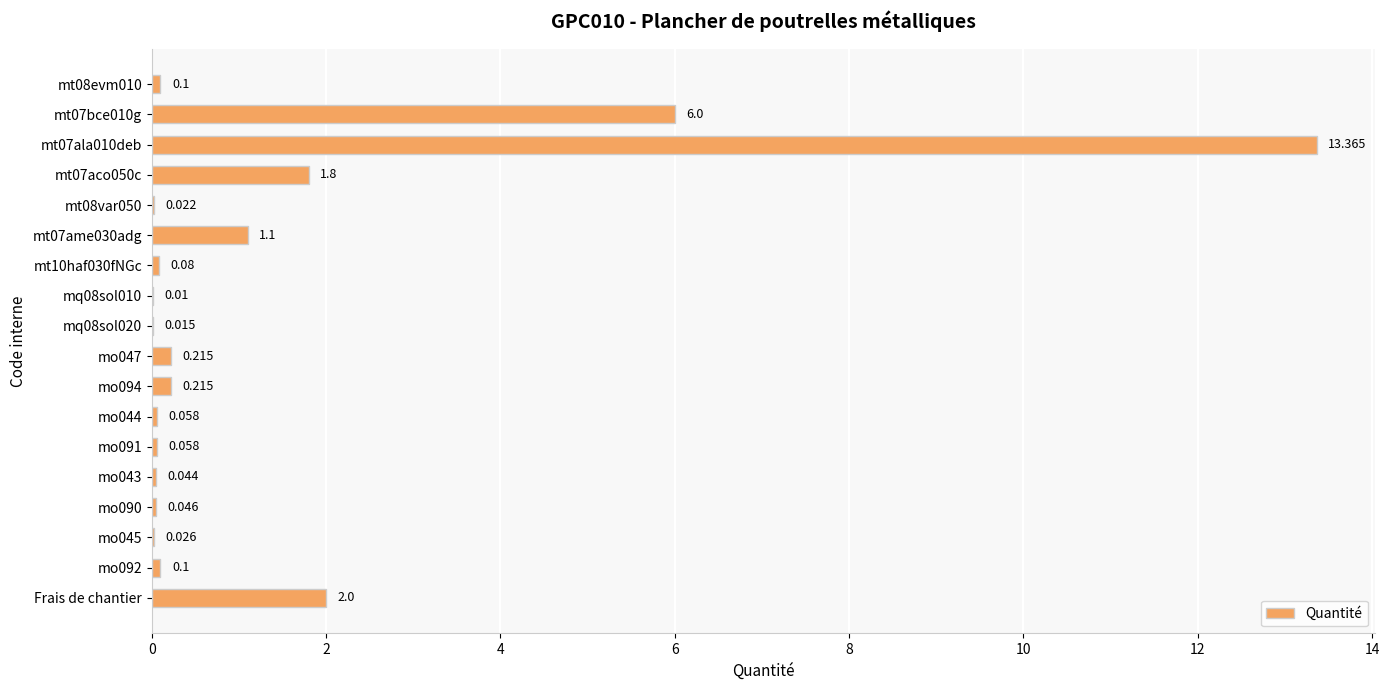

What is the maximum value shown in the chart?

13.4